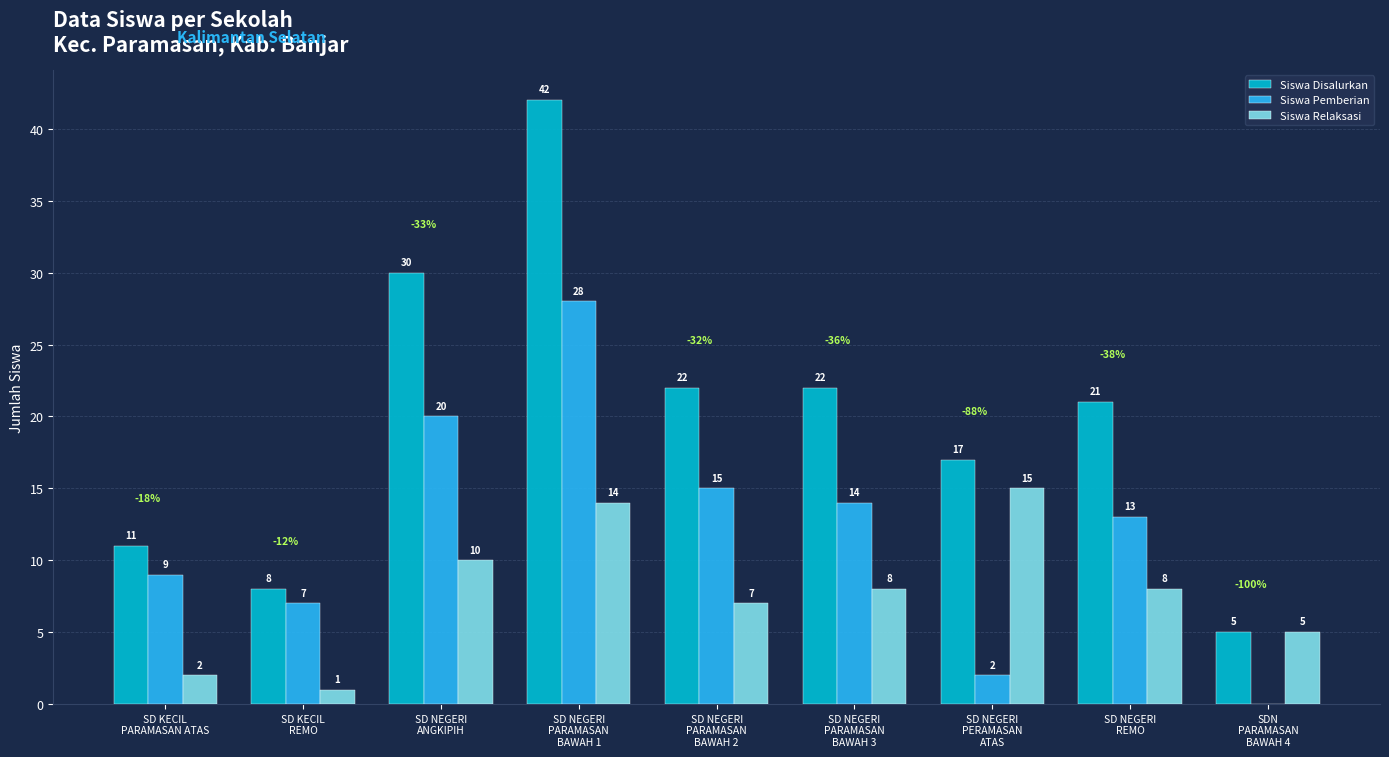

What is the highest value of the Siswa Relaksasi series?

15